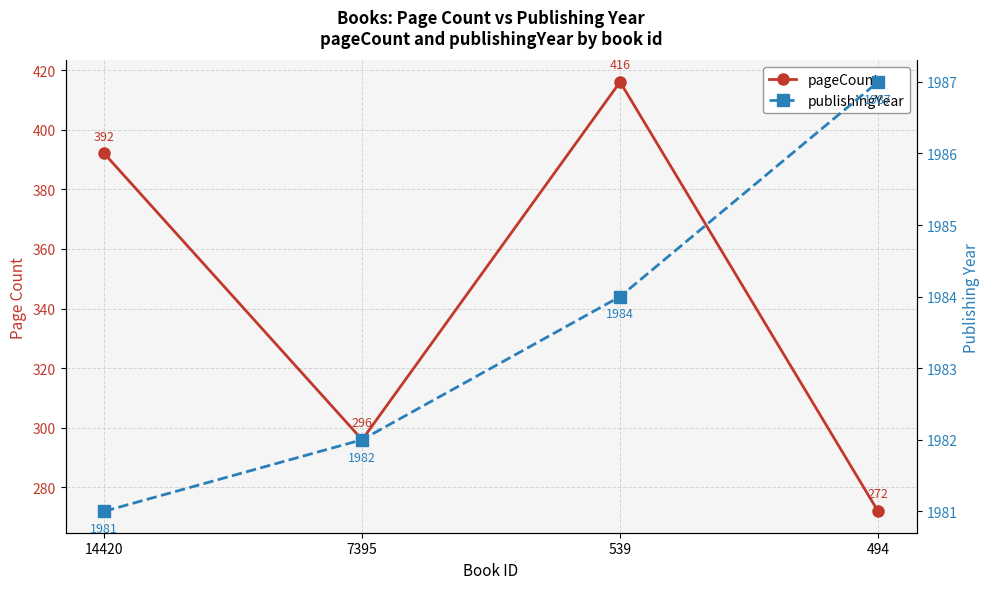

What value does the publishingYear series have at 7395?

1982